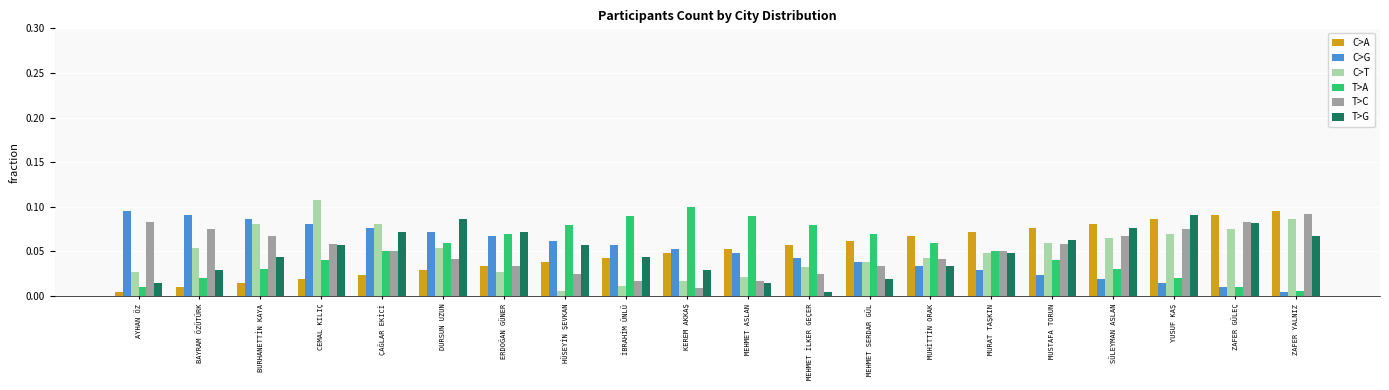

What is the label of the 3rd bar from the left?

BURHANETTİN KAYA